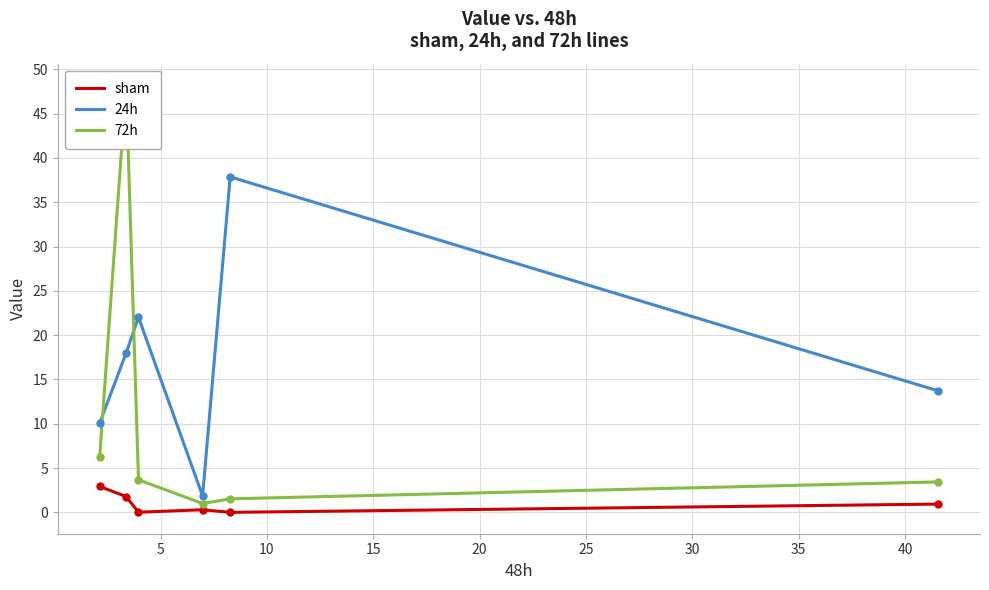

What are all the series names shown in the legend?

sham, 24h, 72h